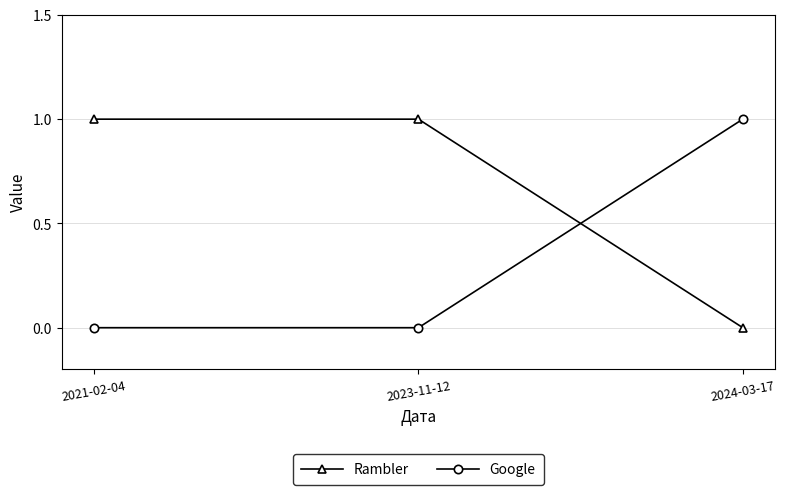

How many distinct data groups are displayed?

2